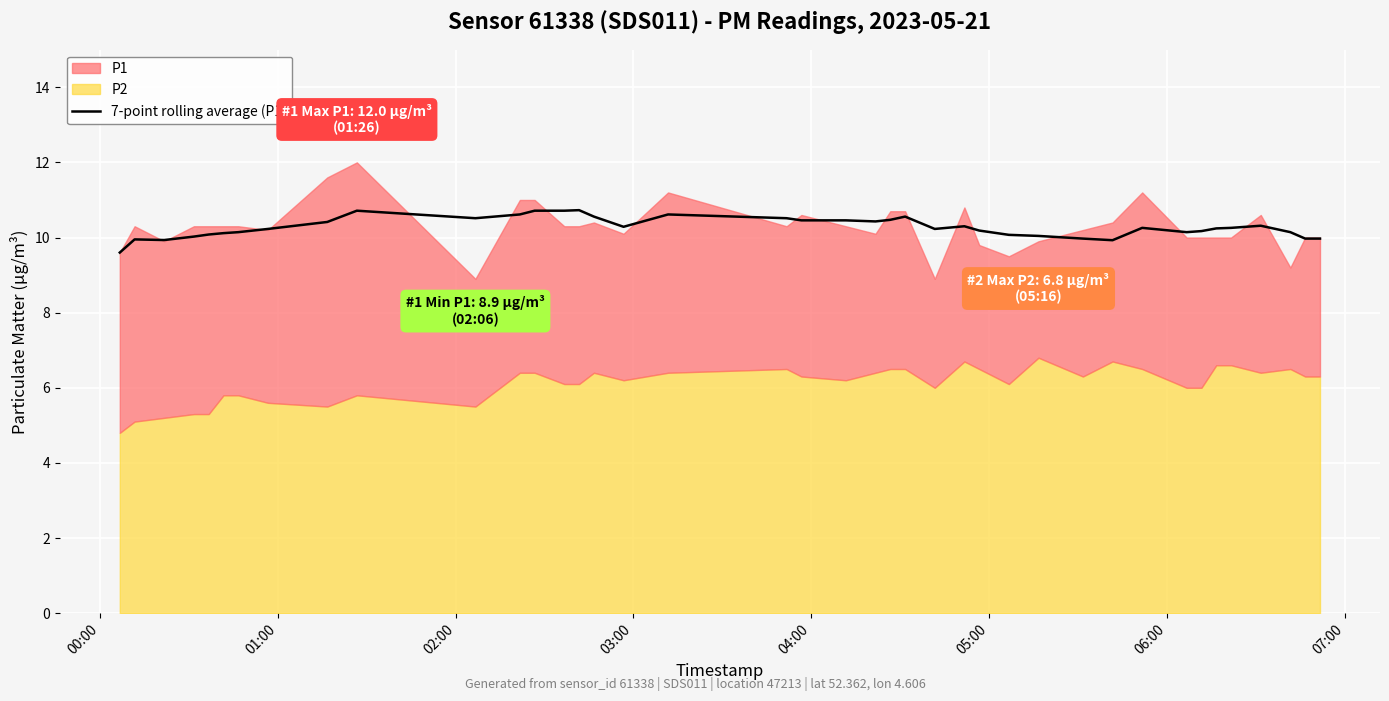

Reading right to left, list all the values displayed in this chart.

10.0	10.0	10.1	10.3	10.3	10.2	10.2	10.1	10.3	9.9	10.0	10.0	10.1	10.2	10.3	10.2	10.6	10.5	10.4	10.5	10.5	10.5	10.6	10.3	10.6	10.7	10.7	10.7	10.6	10.5	10.7	10.4	10.2	10.1	10.1	10.1	10.0	9.9	9.9	9.6